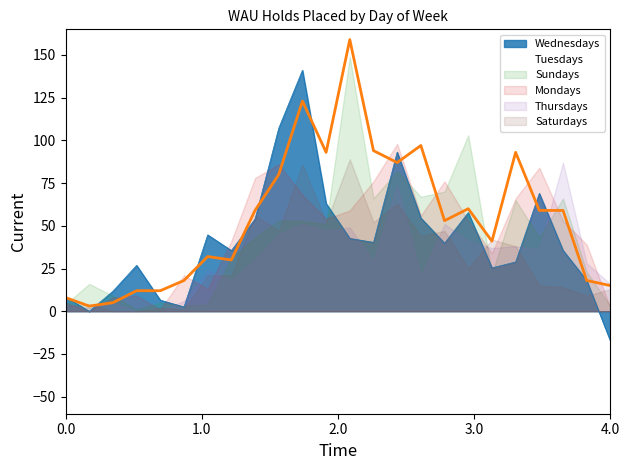

Which label corresponds to the smallest value in the chart?

4.0